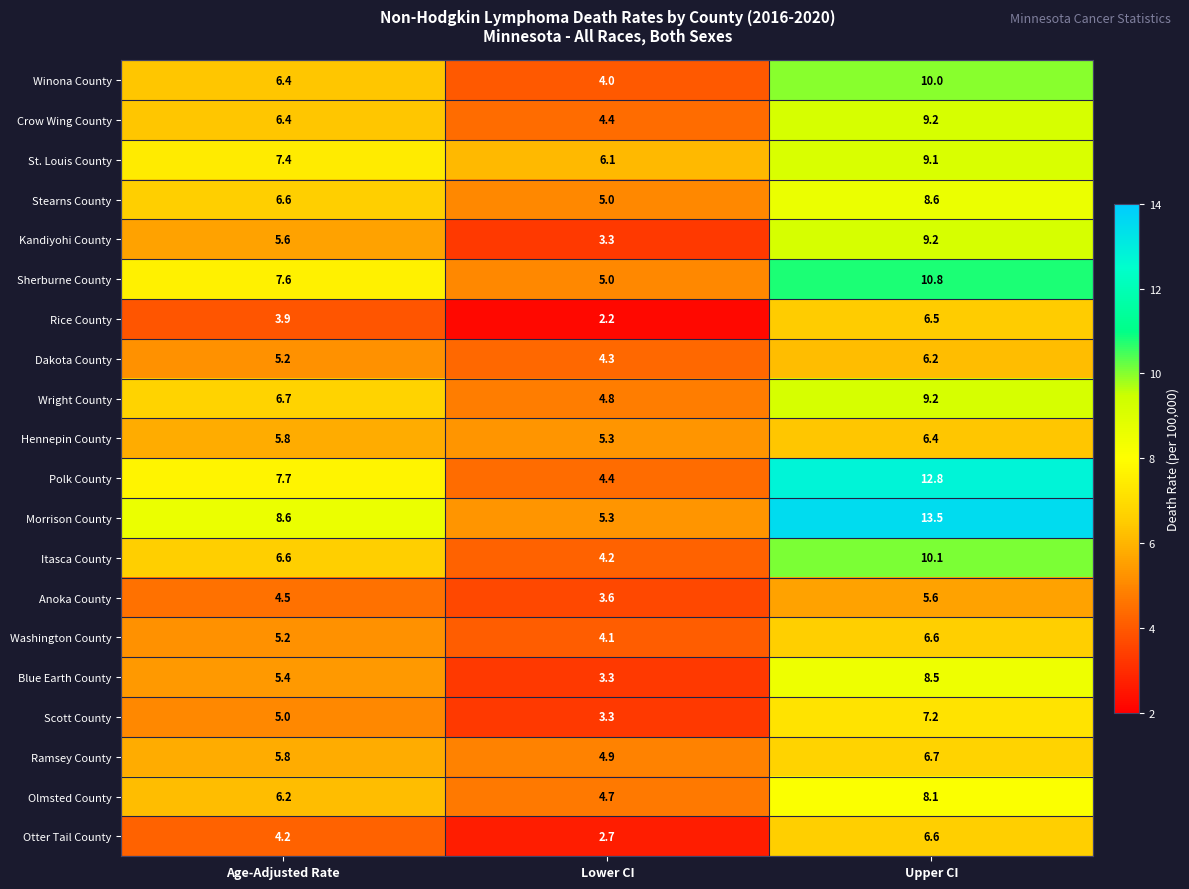

What is the difference between the maximum and minimum values in the Rice County series?

4.3